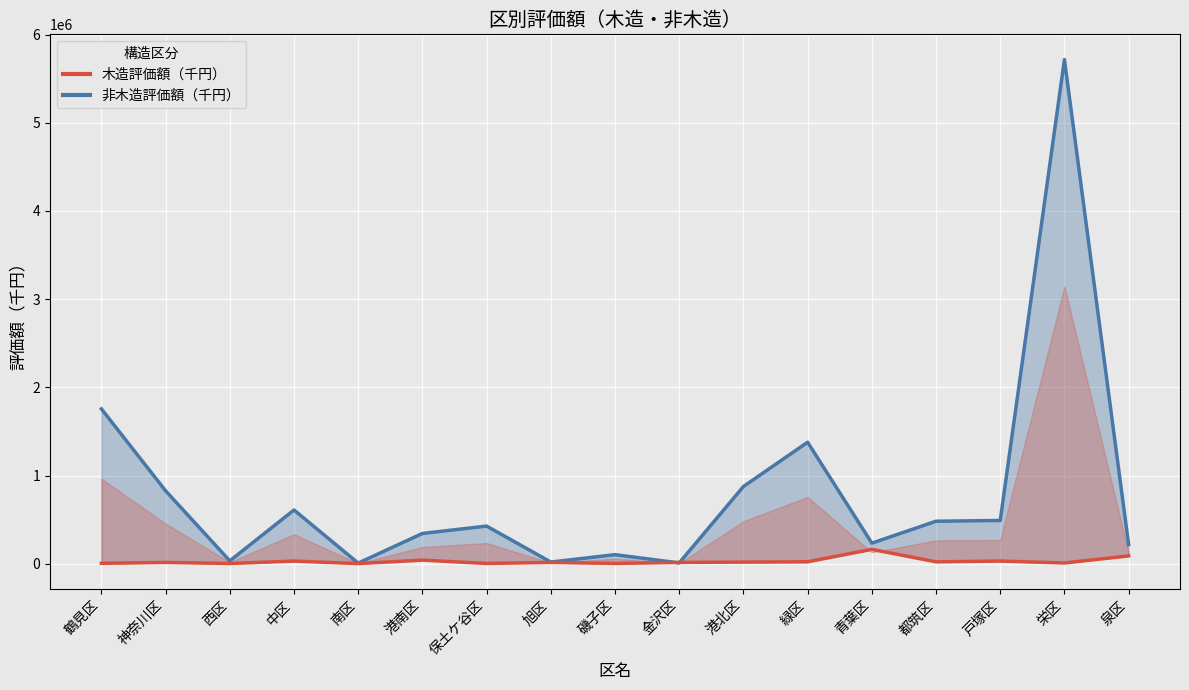

What is the difference between the maximum and minimum values in the 木造評価額（千円）_line series?

161191